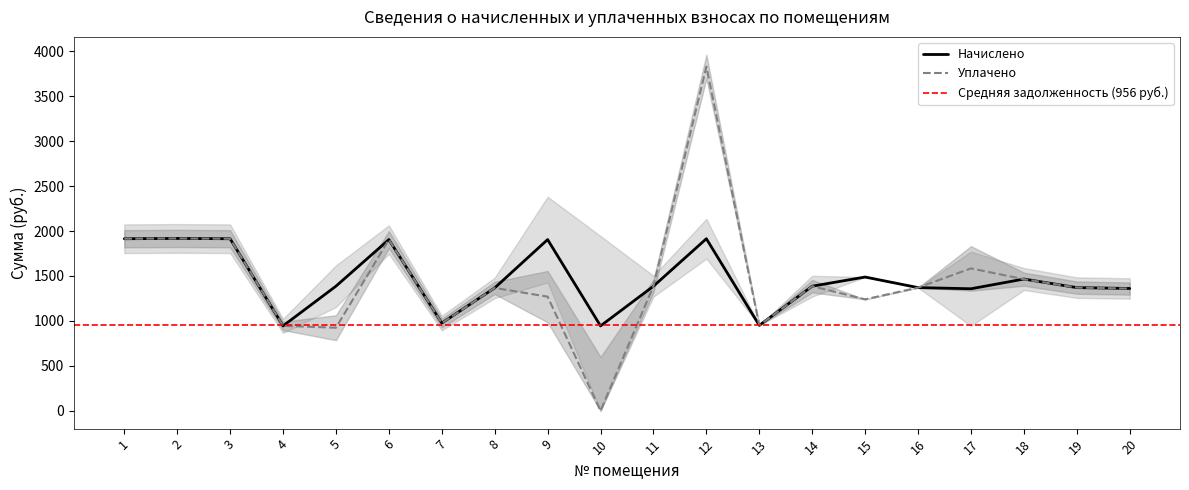

What is the average value of the uplateno series?

1453.9